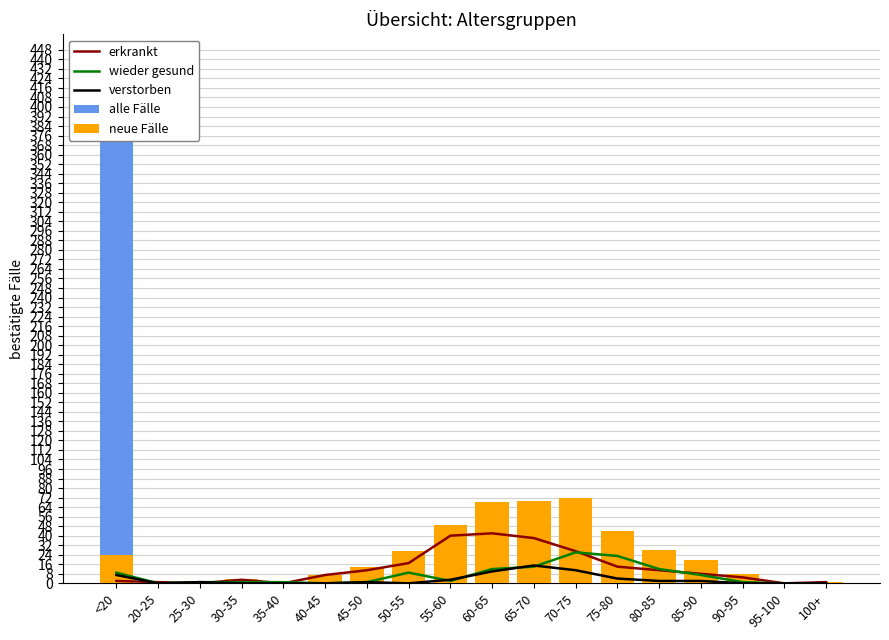

How many values in erkrankt are above zero?

15